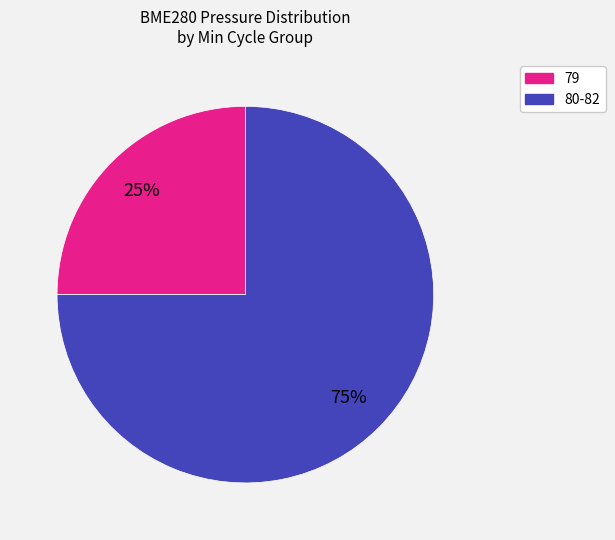

Does any single category account for the majority?

Yes